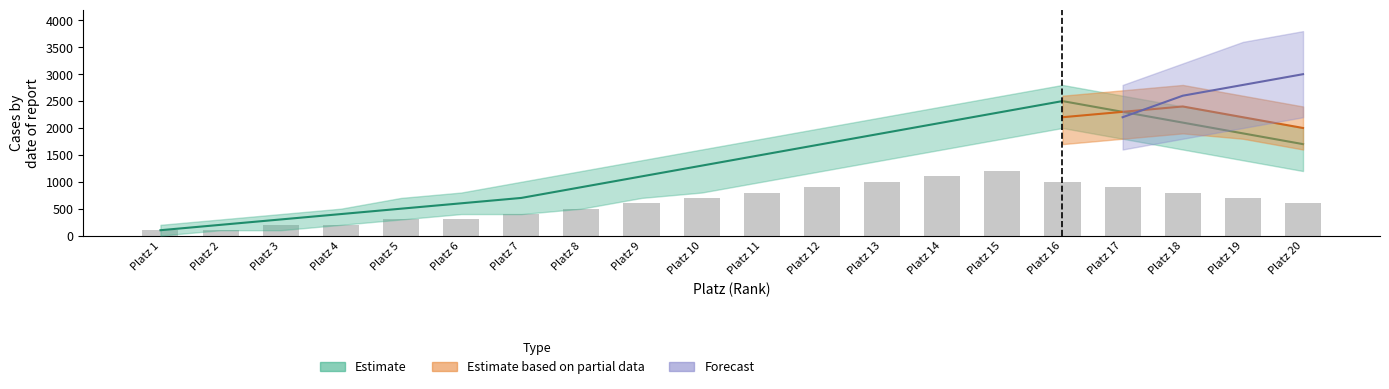

How many values are below 700?

10